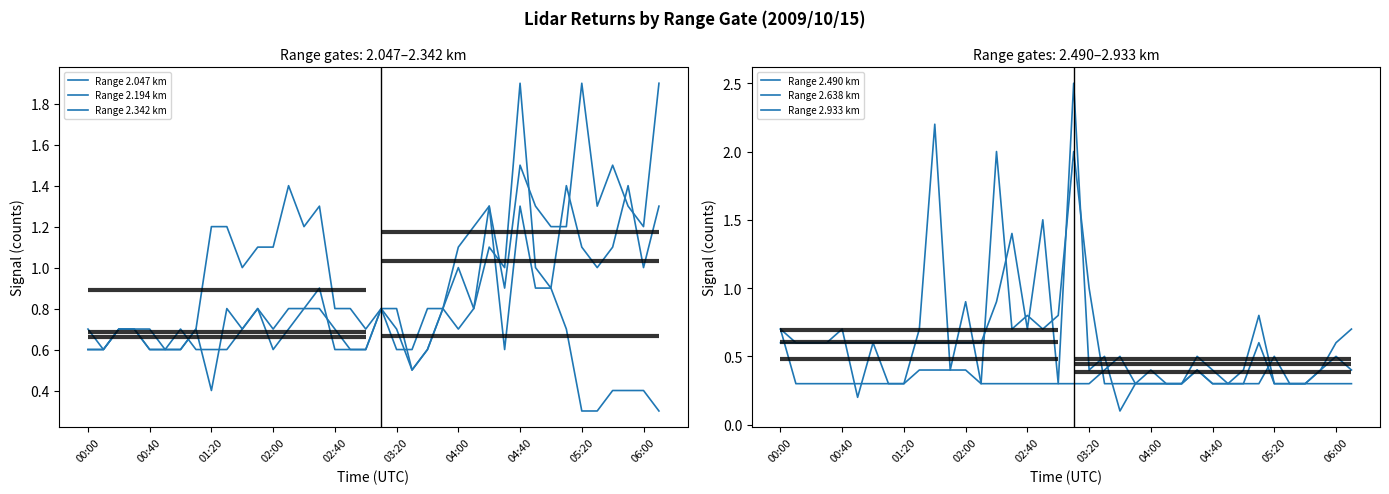

What is the spread (max minus min) of values at 22?

0.7